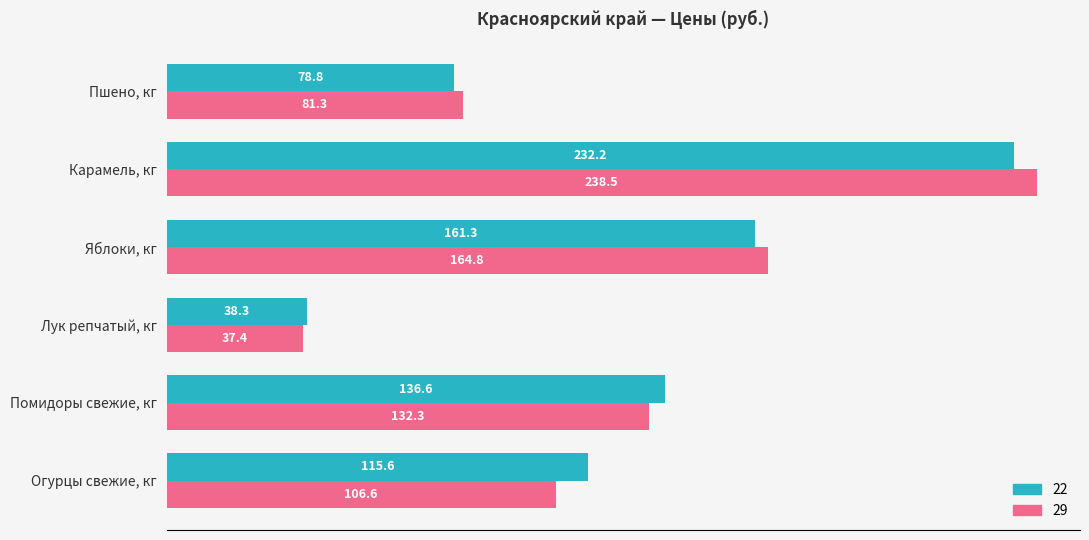

Rank the series by their average value, from lowest to highest.

29, 22